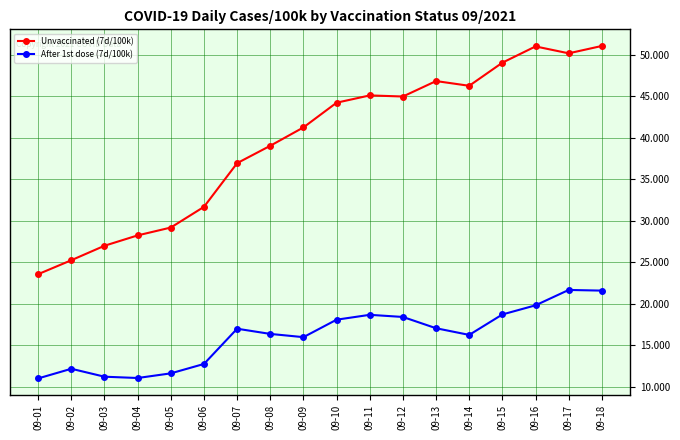

What is the smallest value displayed?

11.0